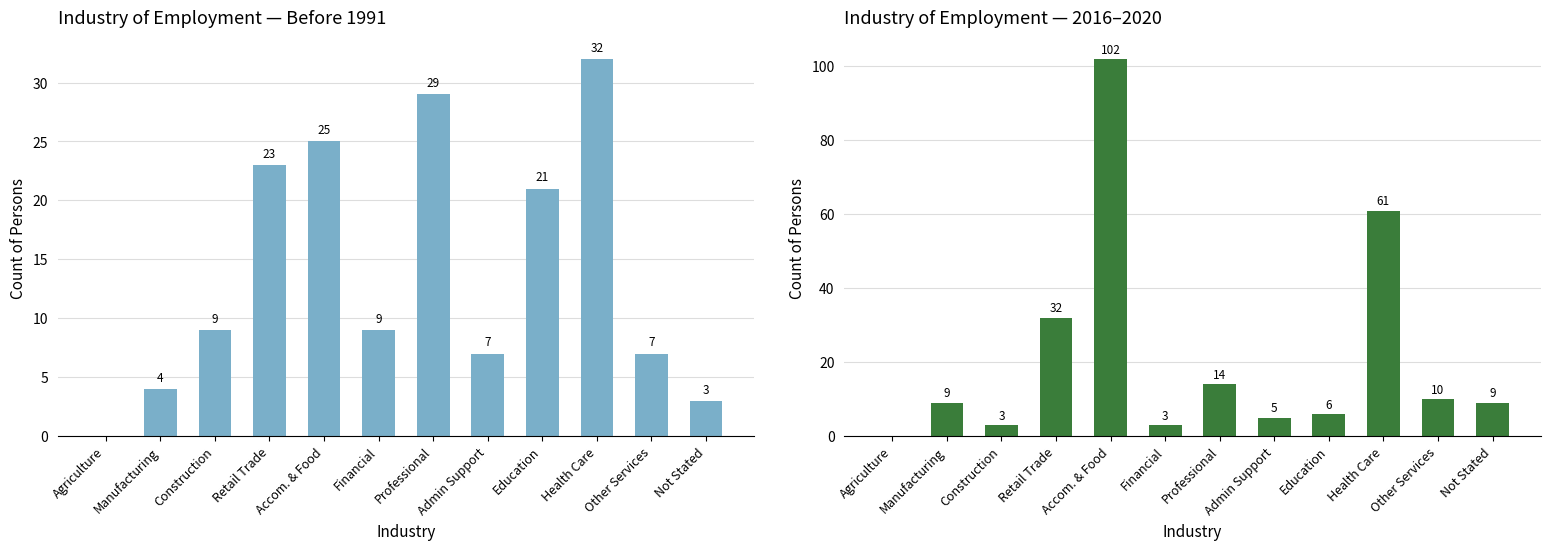

What is the ratio of the value at Accom. & Food to the value at Education?

1.2